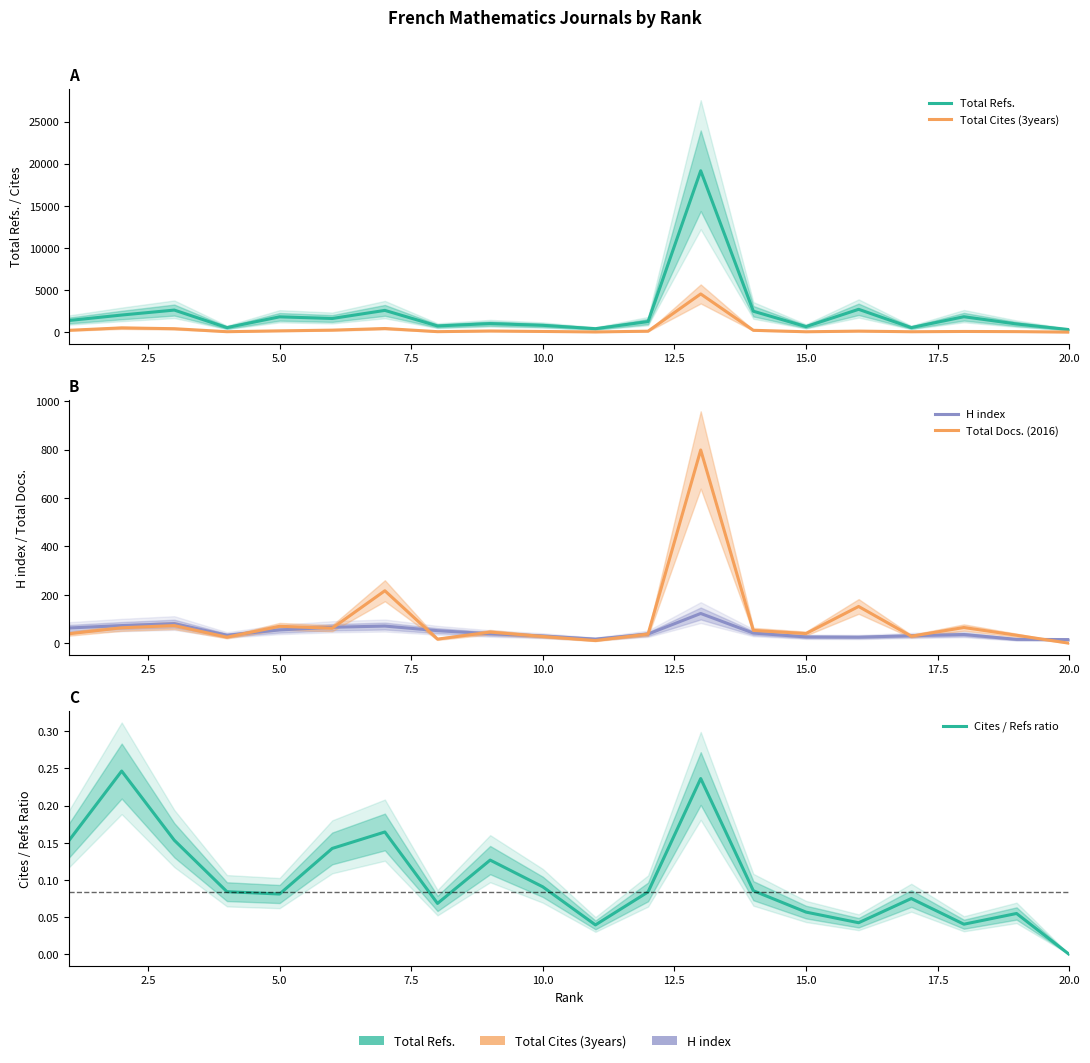

How many lines are shown in the chart?

5